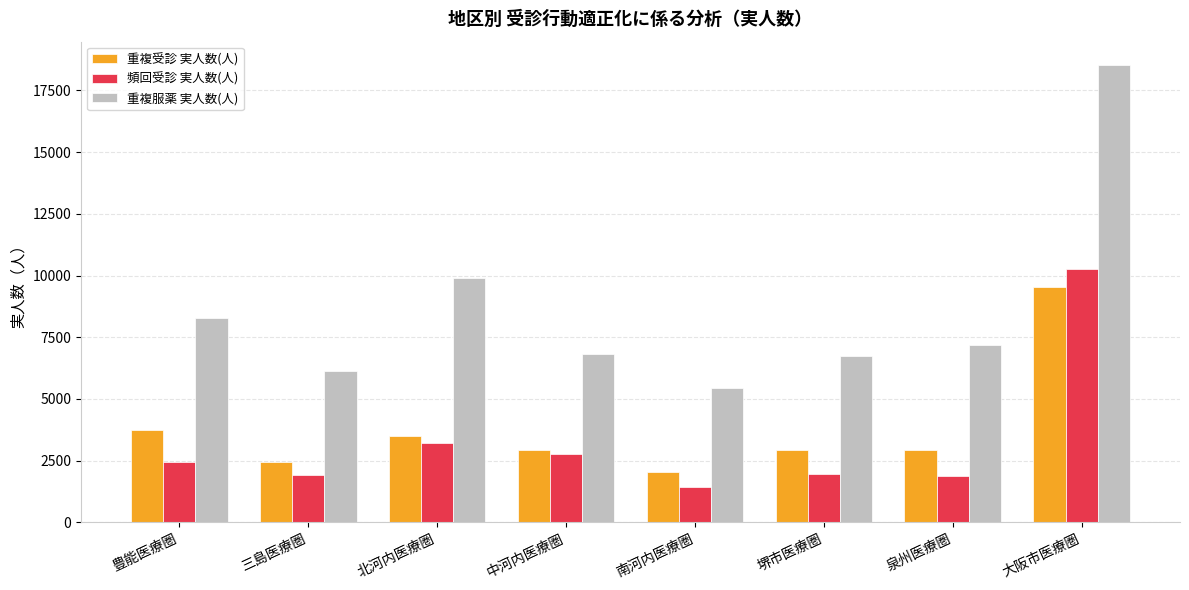

What is the total value across all series at 泉州医療圏?

11981